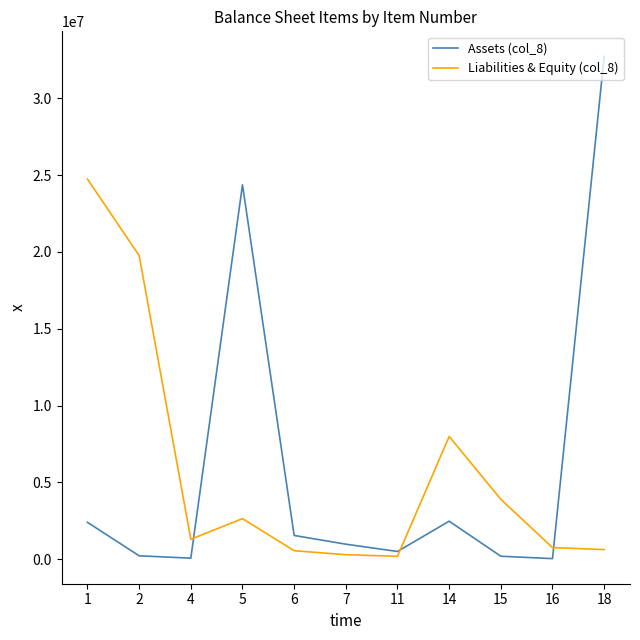

True or false: Assets (col_8) and Liabilities & Equity (col_8) intersect in this chart.

True